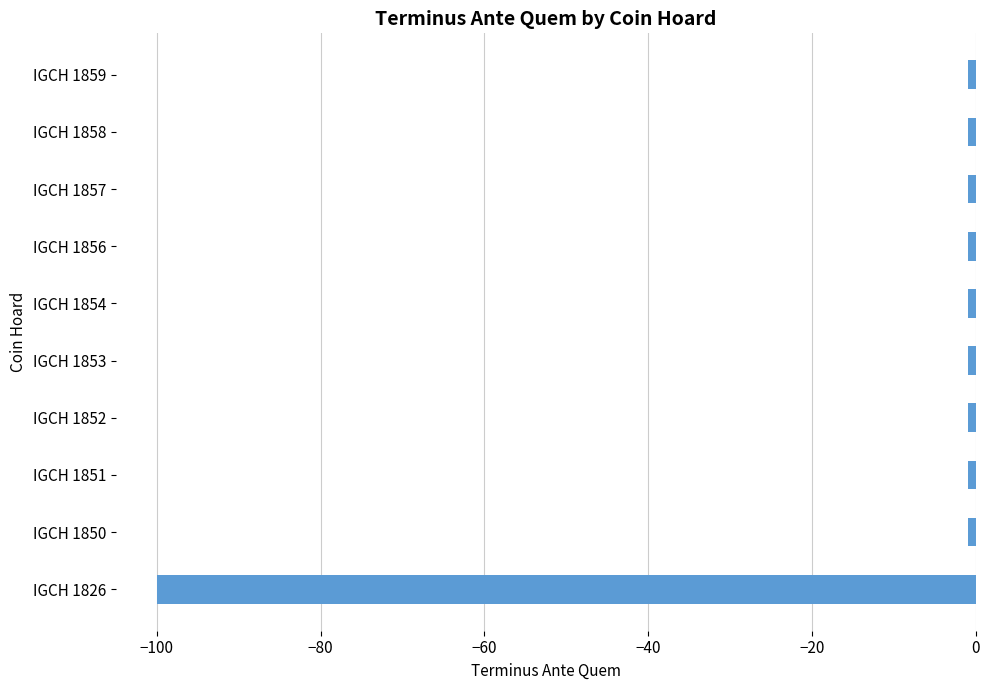

Reading bottom to top, list all the values displayed in this chart.

IGCH 1826=-100	IGCH 1850=-1	IGCH 1851=-1	IGCH 1852=-1	IGCH 1853=-1	IGCH 1854=-1	IGCH 1856=-1	IGCH 1857=-1	IGCH 1858=-1	IGCH 1859=-1